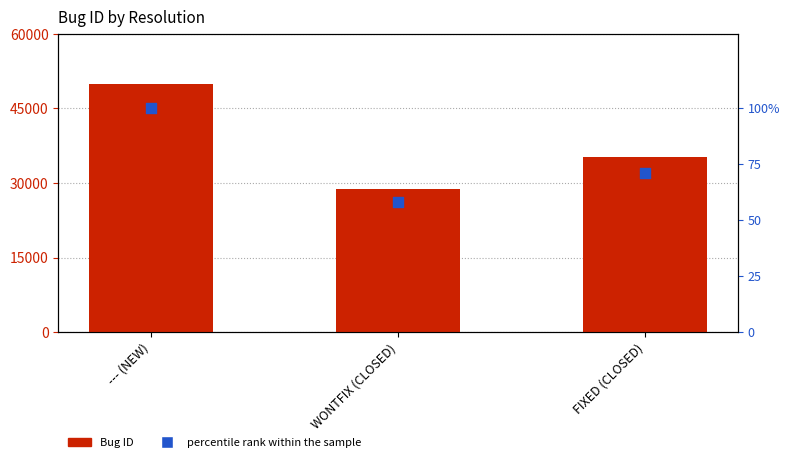

Is the value of percentile rank within the sample at WONTFIX (CLOSED) greater than the value of Bug ID at --- (NEW)?

No